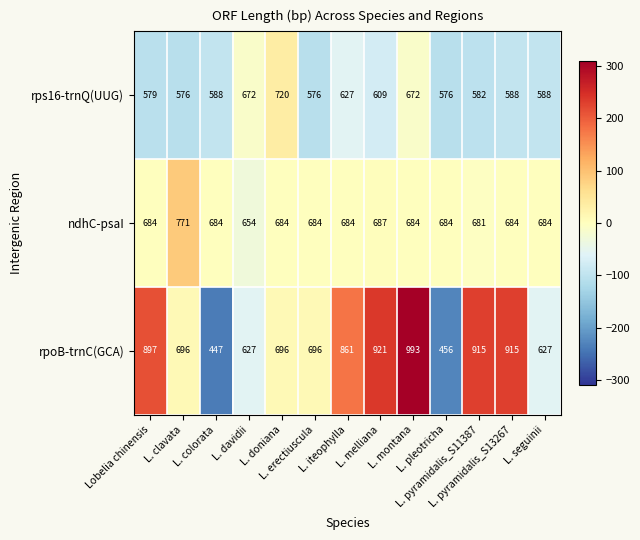

Which series has the largest range (max minus min)?

rpoB-trnC(GCA)